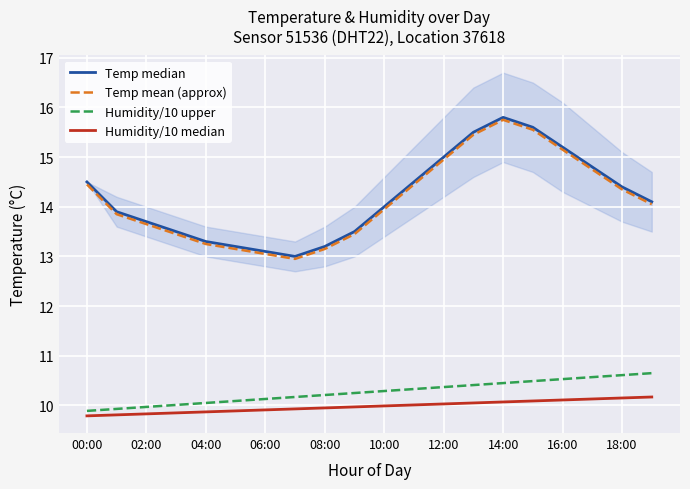

The value of Temp mean (approx) at 15 is 21.0. True or false?

False